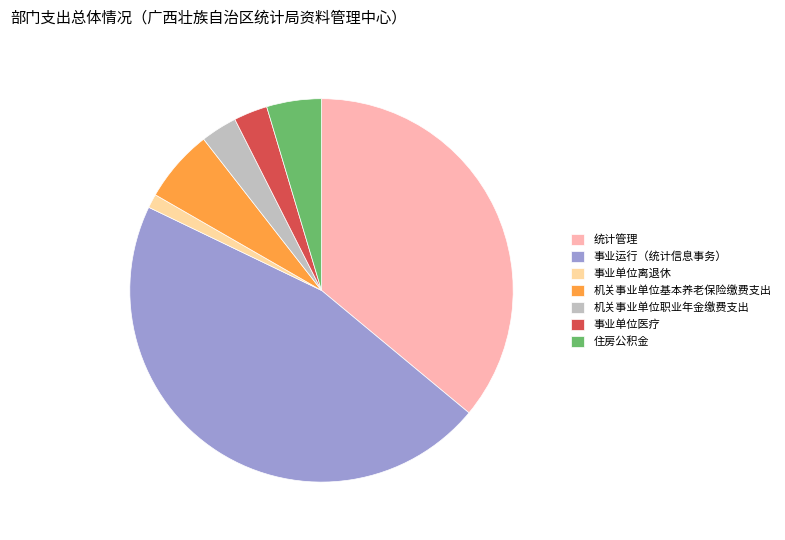

True or false: 机关事业单位职业年金缴费支出 accounts for 12% of the total.

False